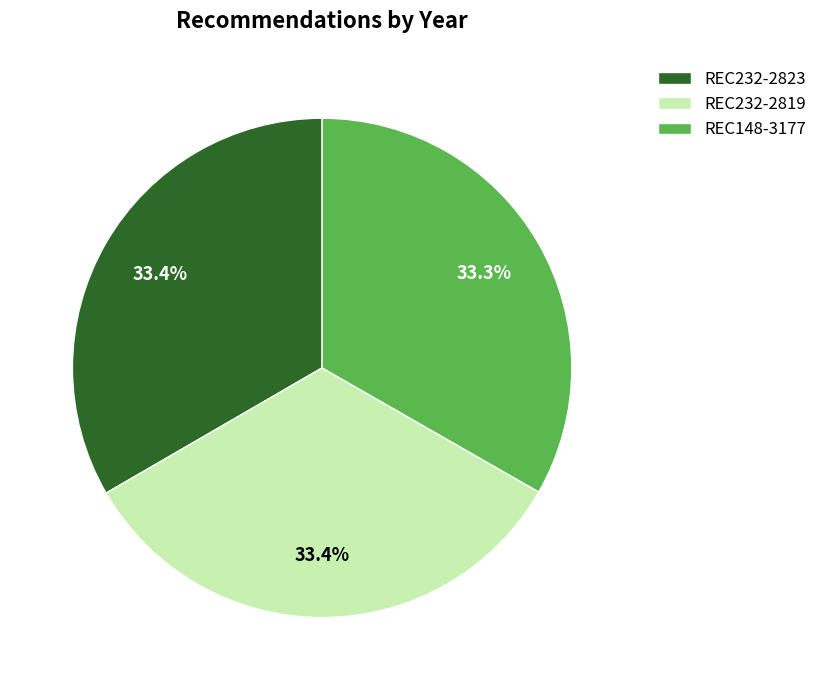

Is REC232-2819 the majority of the pie?

No